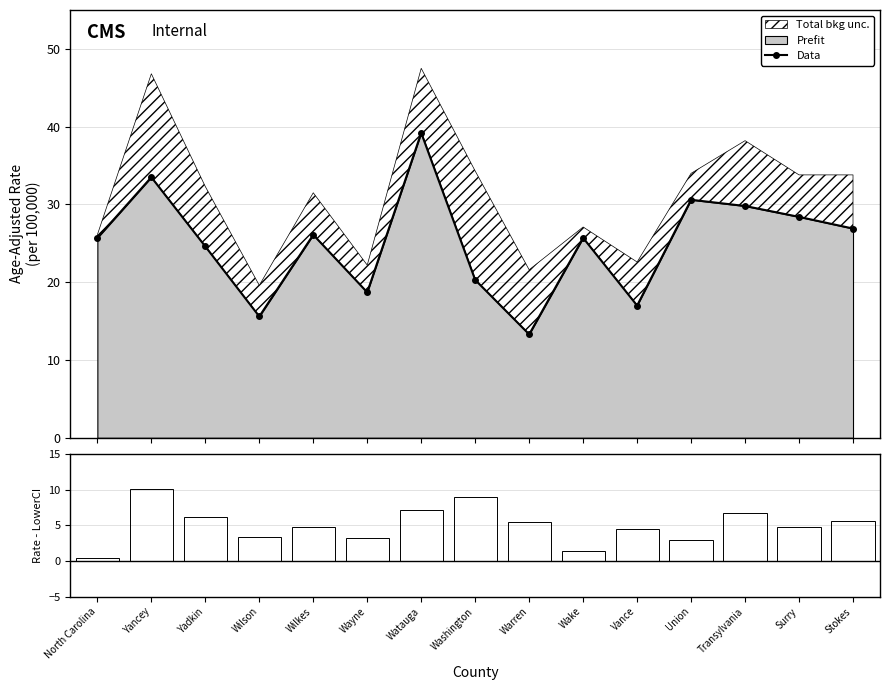

What position from the left is Union?

12